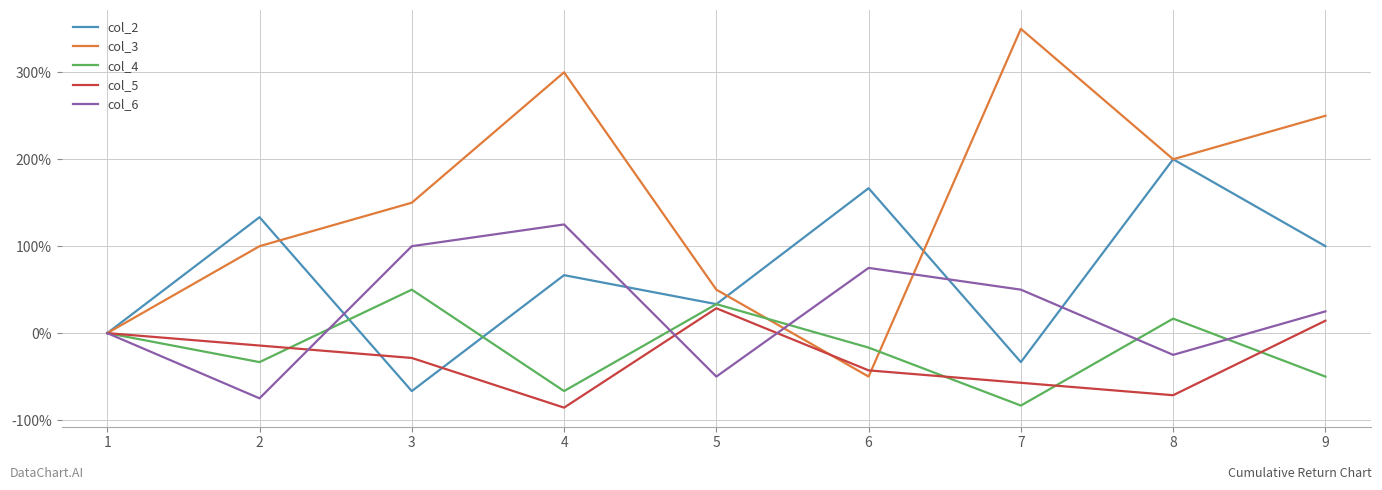

Reading right to left, list all the values displayed in this chart.

col_2: 100.0	200.0	-33.3	166.7	33.3	66.7	-66.7	133.3	0.0
col_3: 250.0	200.0	350.0	-50.0	50.0	300.0	150.0	100.0	0.0
col_4: -50.0	16.7	-83.3	-16.7	33.3	-66.7	50.0	-33.3	0.0
col_5: 14.3	-71.4	-57.1	-42.9	28.6	-85.7	-28.6	-14.3	0.0
col_6: 25.0	-25.0	50.0	75.0	-50.0	125.0	100.0	-75.0	0.0